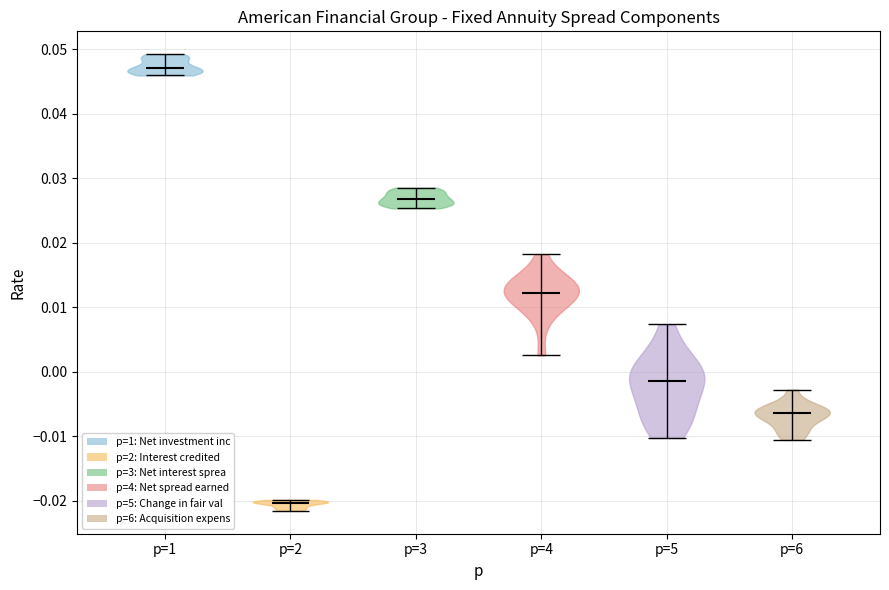

Where does the median line of the violin for p=2 sit on the y-axis? The values are not printed on the chart, so give them approximately, as read against the axis.

-0.020